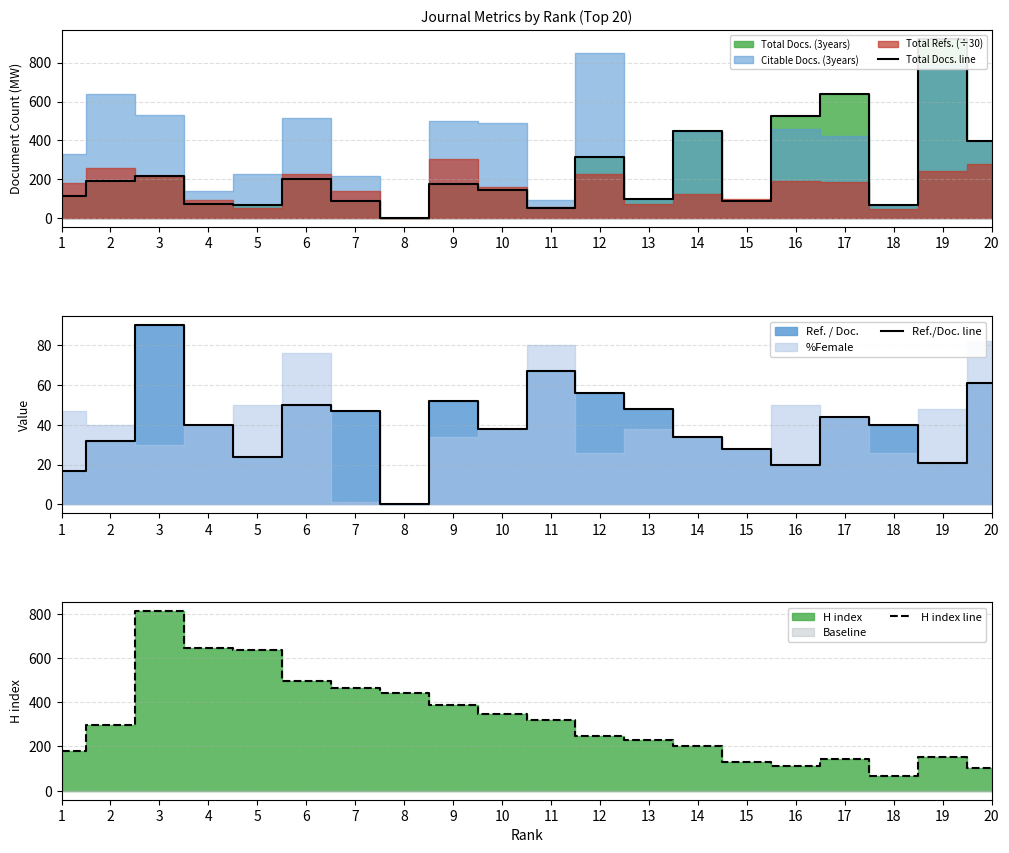

After their last crossing, which series has the higher values: Total Docs. line or Ref./Doc. line?

Total Docs. line